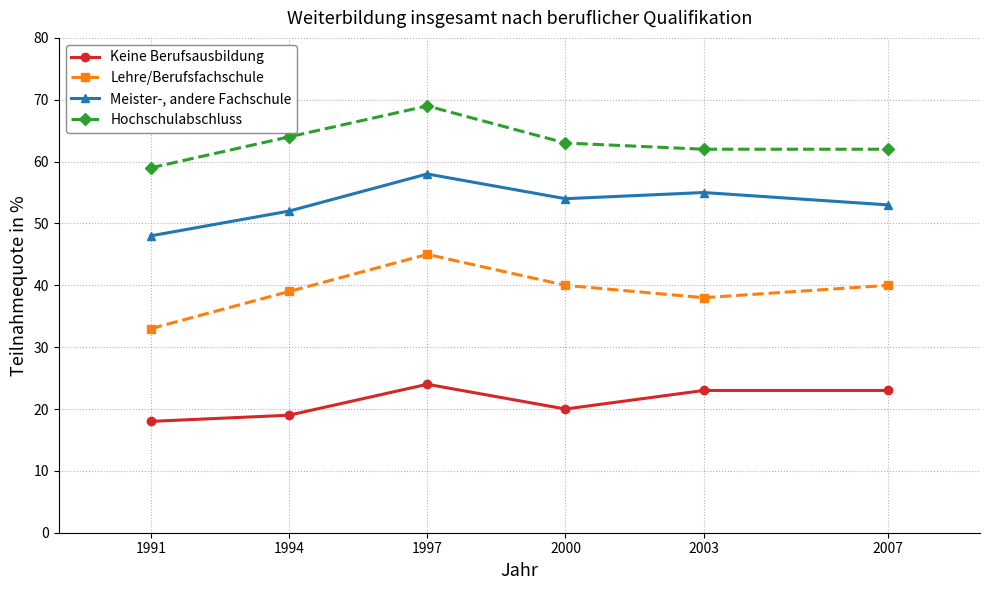

Is this an area chart (filled region under the line)?

No